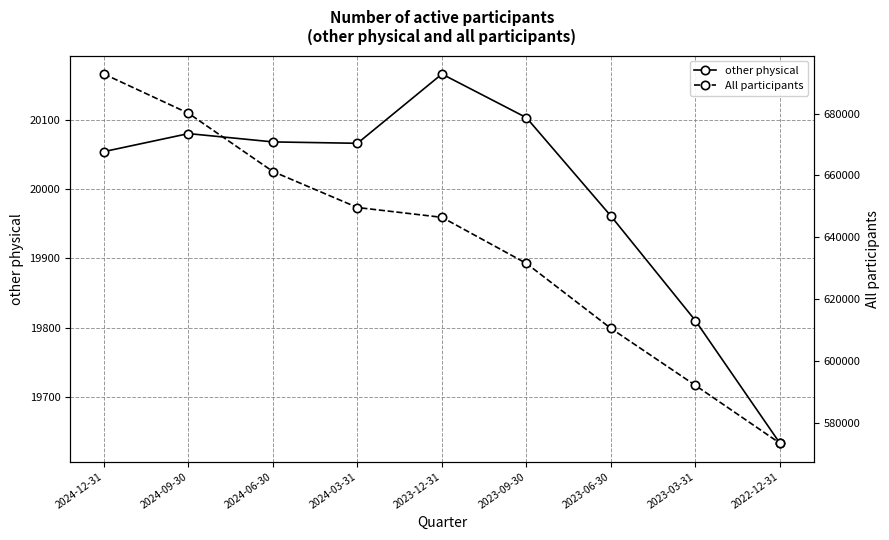

True or false: All participants and other physical intersect in this chart.

False